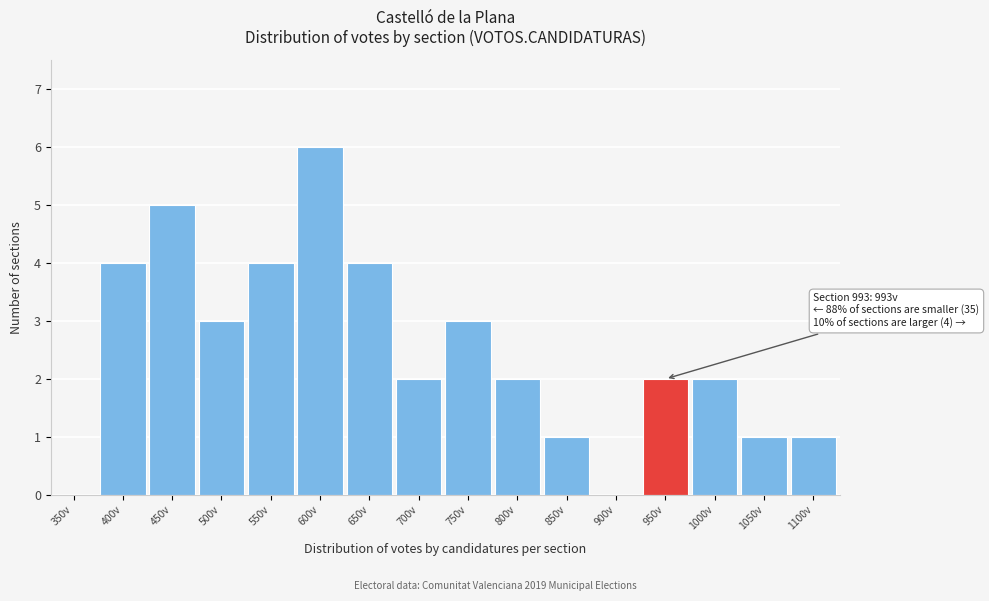

Reading left to right, what are all the values shown in this chart?

350v=0	400v=4	450v=5	500v=3	550v=4	600v=6	650v=4	700v=2	750v=3	800v=2	850v=1	900v=0	950v=2	1000v=2	1050v=1	1100v=1